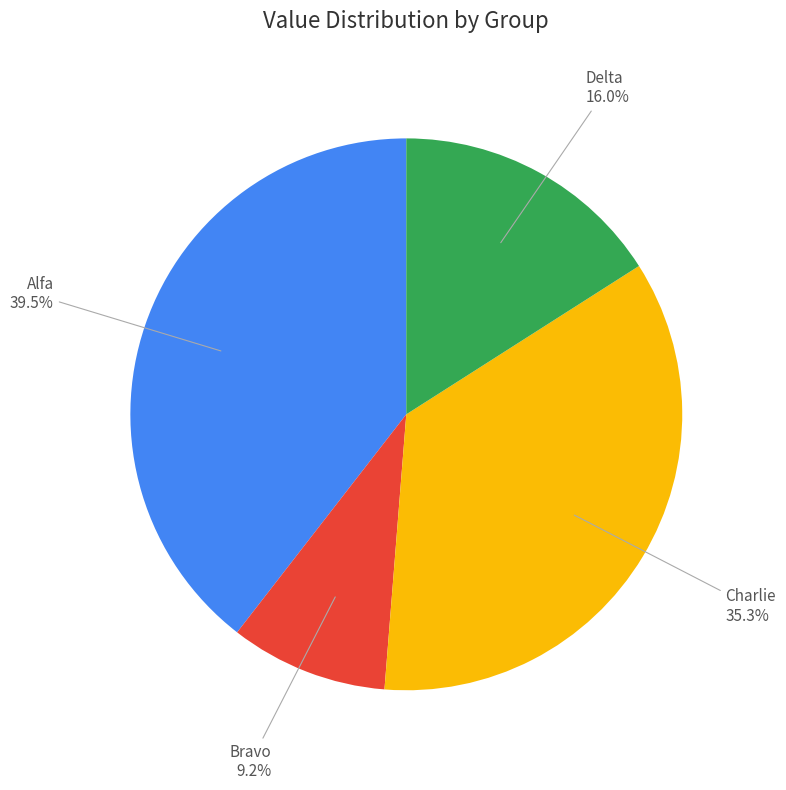

Is there any slice that represents more than half of the pie?

No